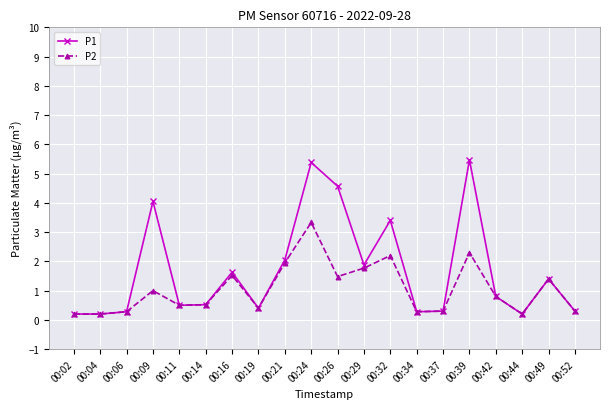

What is the minimum value shown in the chart?

0.2